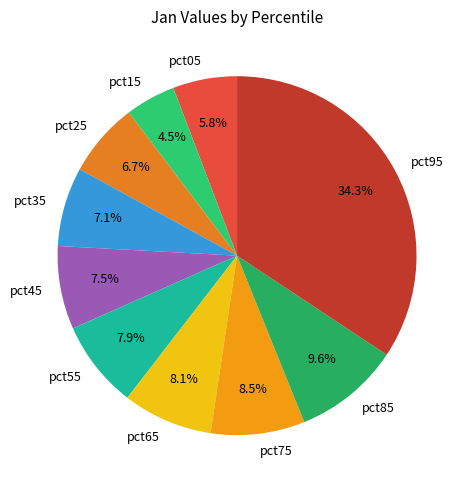

Does pct05 represent more than half of the total?

No